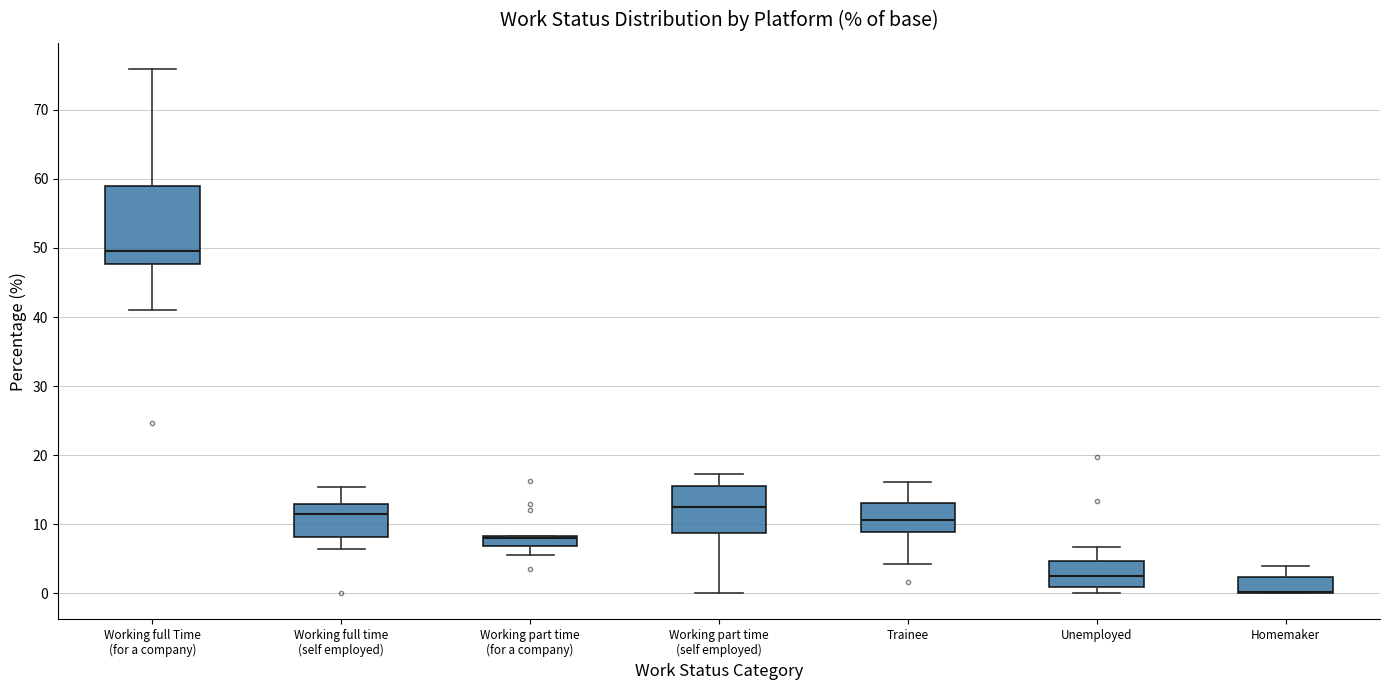

Reading left to right, read every box against the y-axis: the position of its median line, the range the box covers, and the ends of its whiskers. The values are not printed on the chart, so give them approximately, as read against the axis.

Working full Time (for a company): median 50, box 48 to 59, whiskers 41 to 76
Working full time (self employed): median 12, box 8 to 13, whiskers 6 to 15
Working part time (for a company): median 8 (drawn on the box's upper edge), box 7 to 8, whiskers 5 to 8
Working part time (self employed): median 12, box 9 to 16, whiskers 0 to 17
Trainee: median 11, box 9 to 13, whiskers 4 to 16
Unemployed: median 2, box 1 to 5, whiskers 0 to 7
Homemaker: median 0 (drawn on the box's lower edge), box 0 to 2, whiskers 0 to 4